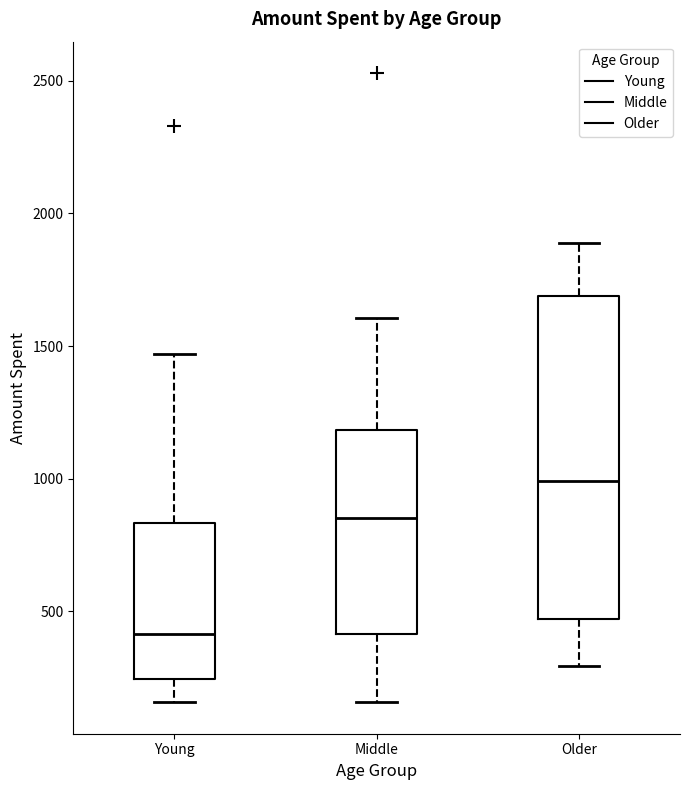

Comparing the boxes themselves (not the whiskers), which one is the tallest?

Older